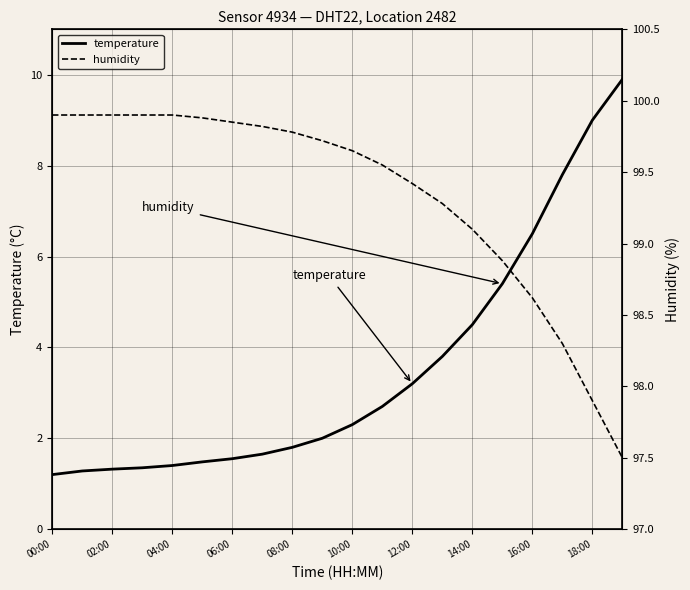

Does the chart have visible grid lines?

Yes